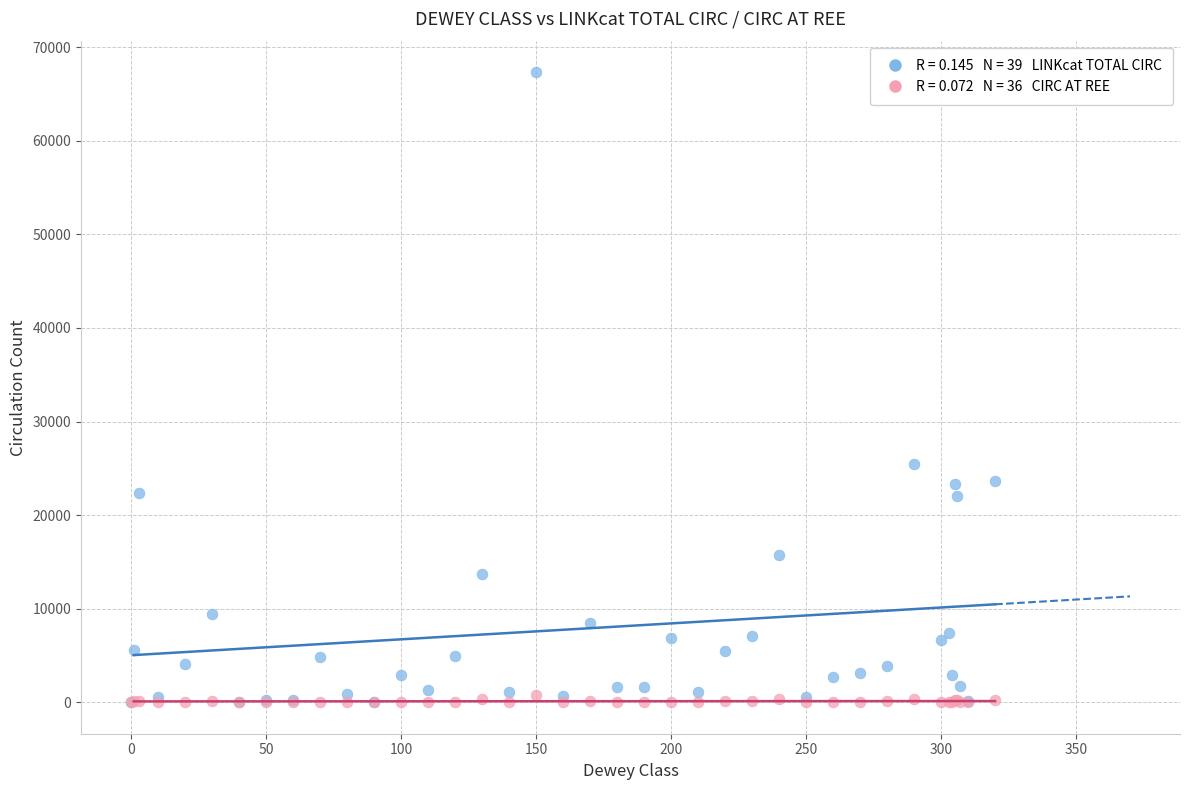

Across all series, what Y value is closest to 33667?

25445